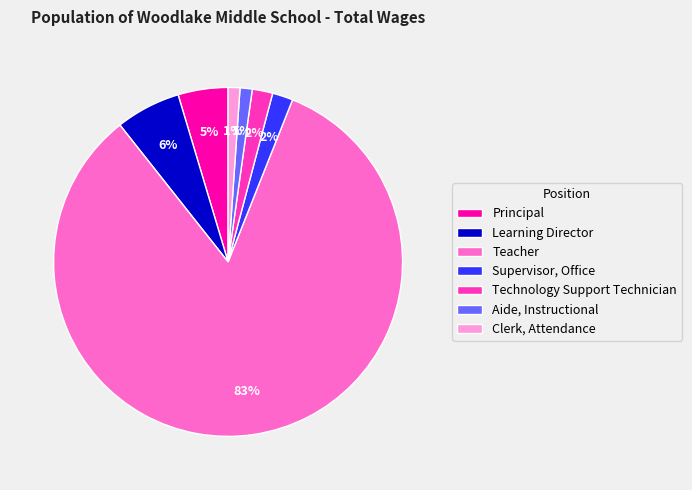

To the nearest percent, what is the difference between the largest and smallest slice percentages?

82%